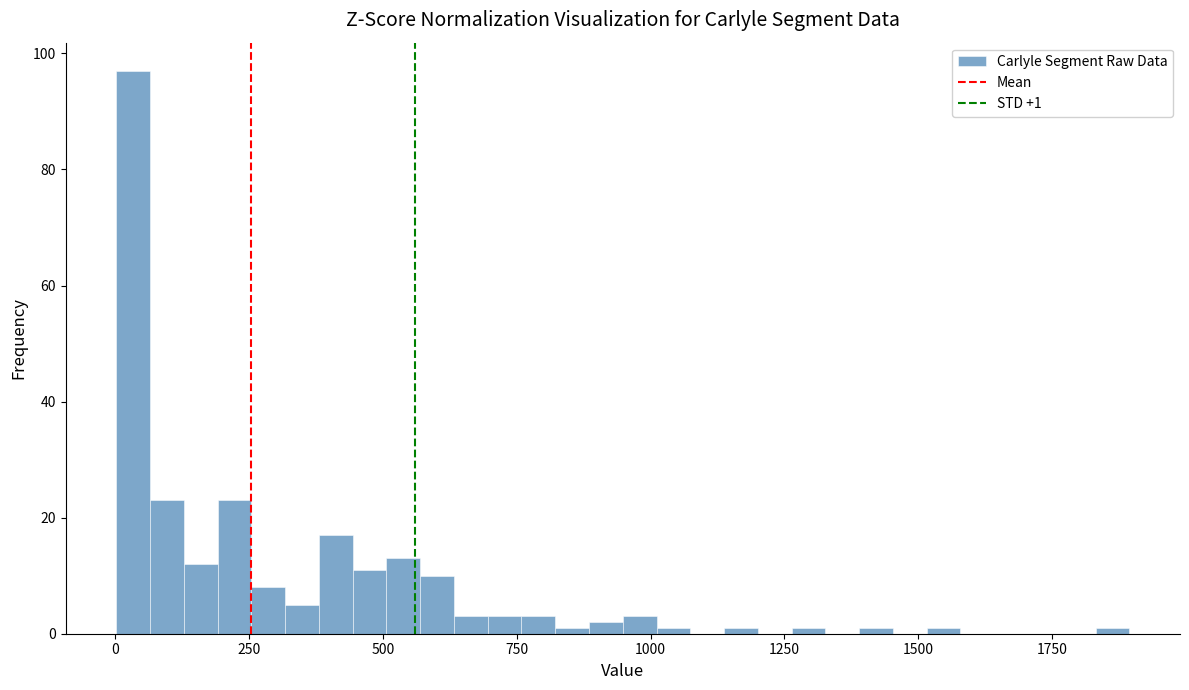

Around what value on the x-axis is the tallest bar? Give the approximate position of its centre, as read against the axis.

50